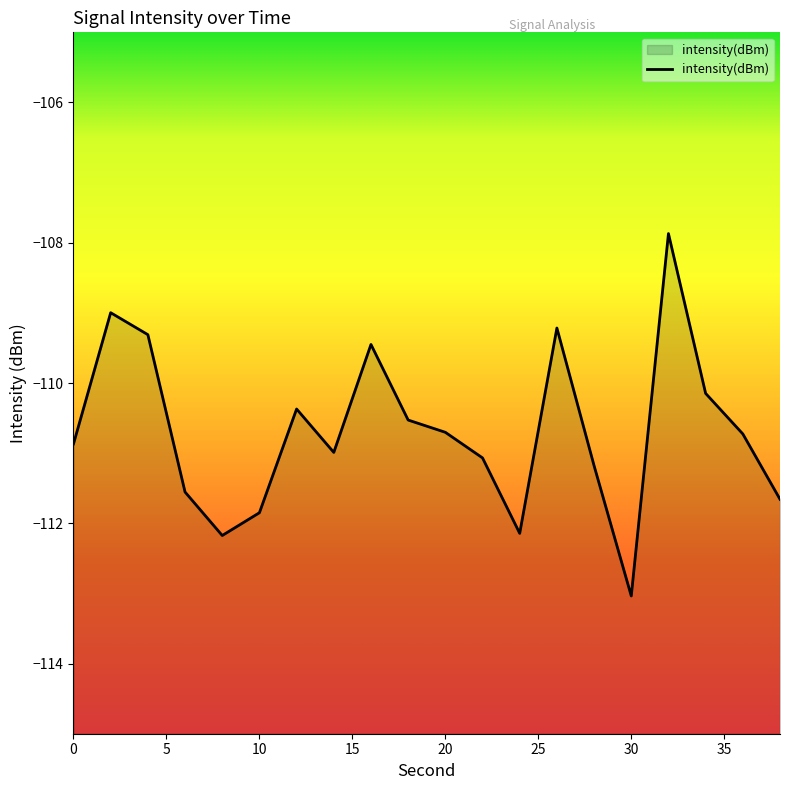

Between 8 and 16, which is larger?

16